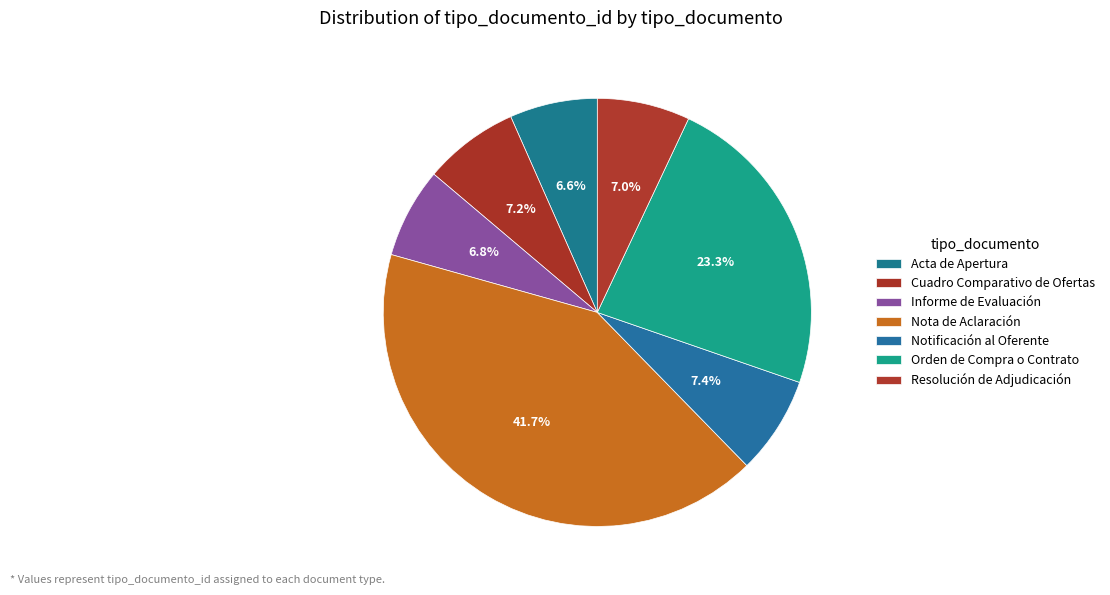

Which has a higher value, Notificación al Oferente or Nota de Aclaración?

Nota de Aclaración